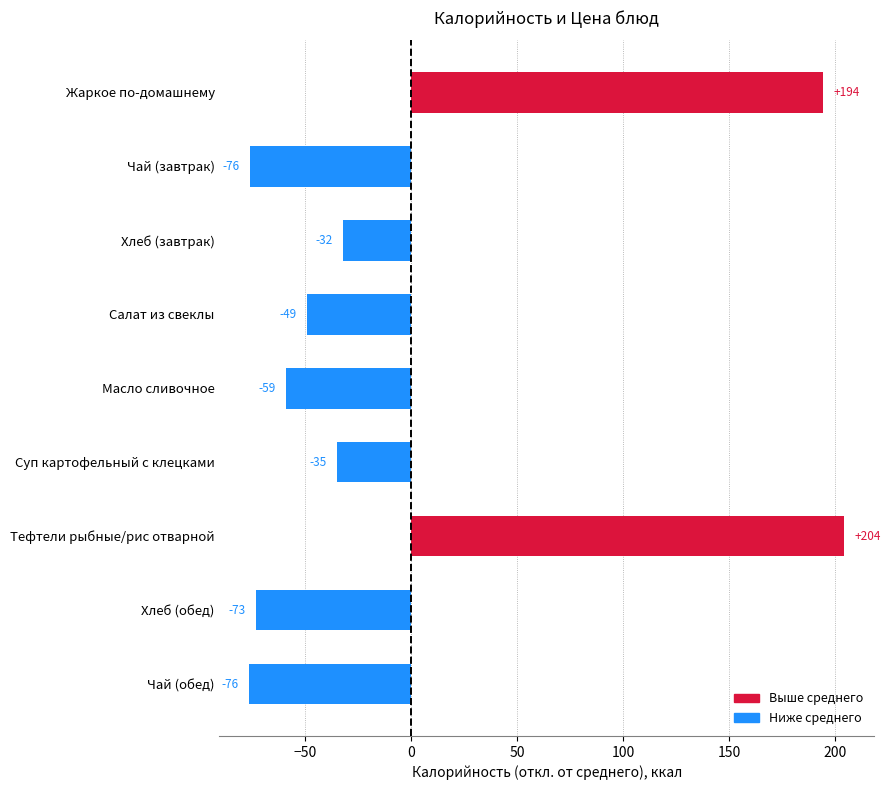

What position from the top is Масло сливочное?

5